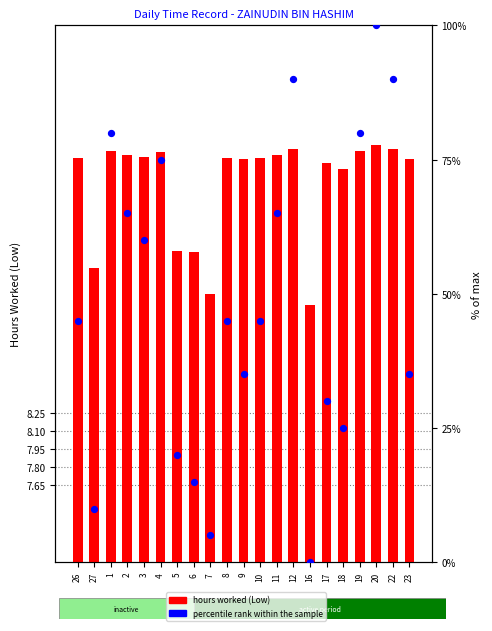

Which series has the widest spread of Y values?

percentile rank within the sample